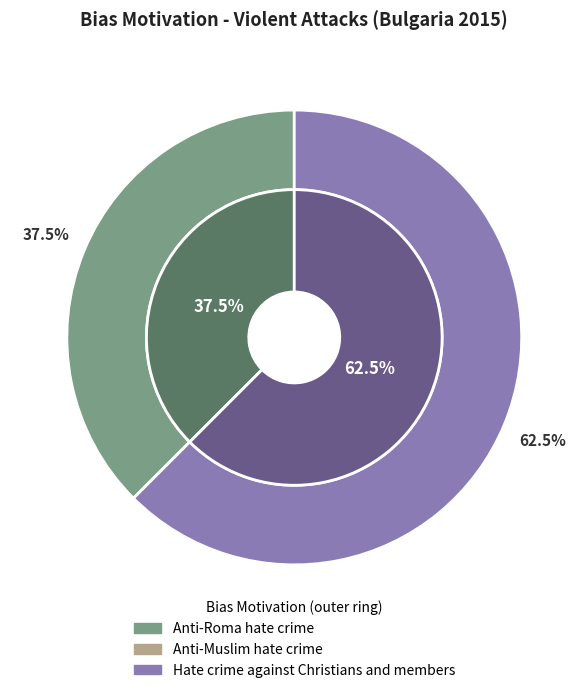

To the nearest percent, what percentage of the pie is Hate crime against Christians and members?

62%